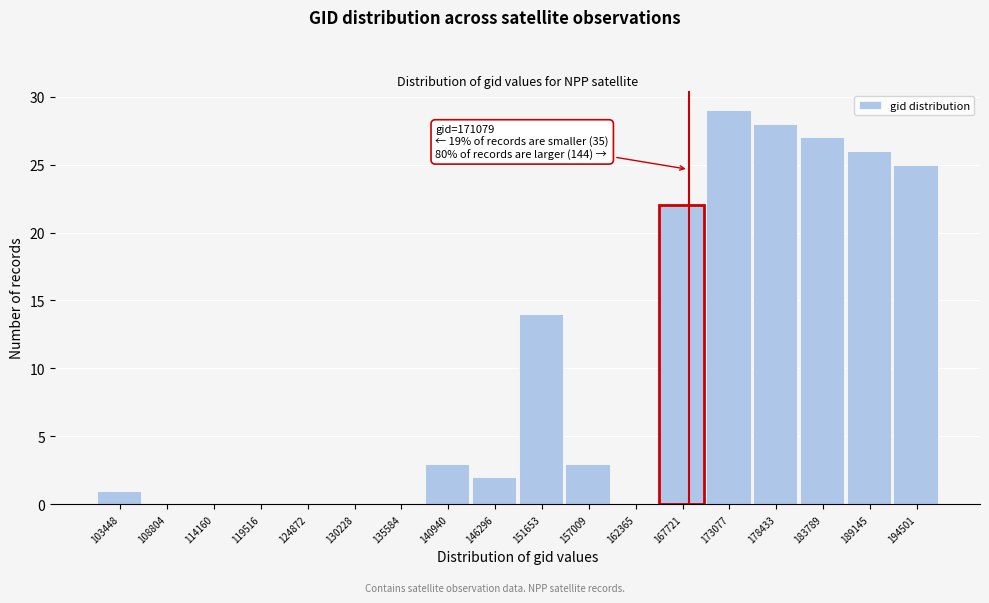

Reading right to left, list all the values displayed in this chart.

194501=25	189145=26	183789=27	178433=28	173077=29	167721=22	162365=0	157009=3	151653=14	146296=2	140940=3	135584=0	130228=0	124872=0	119516=0	114160=0	108804=0	103448=1